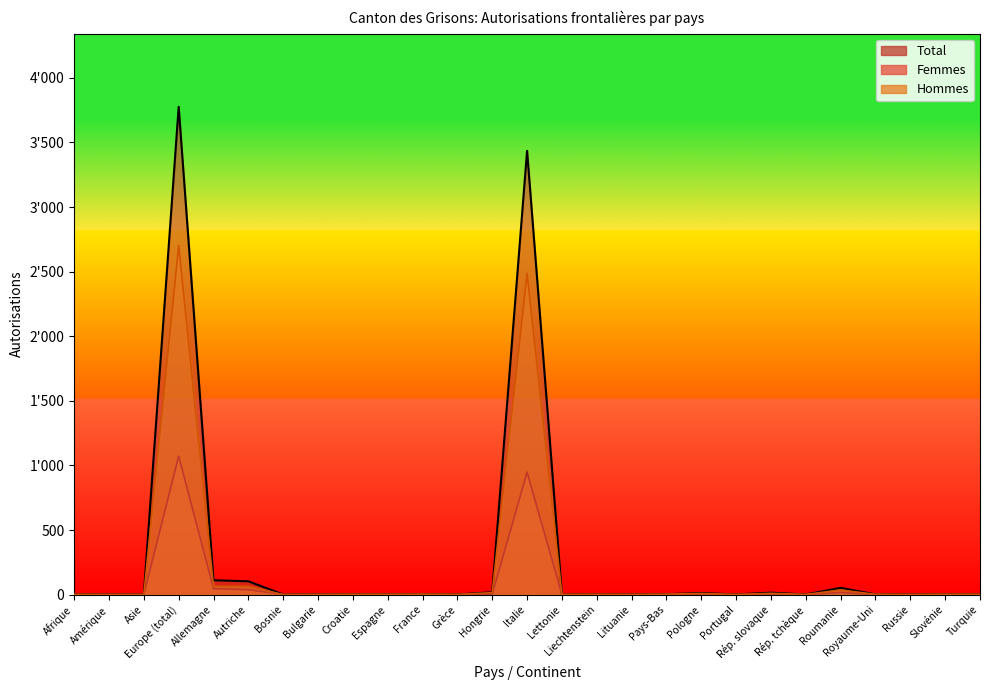

At Lituanie, list the series in order from largest to smallest.

Total, Femmes, Hommes